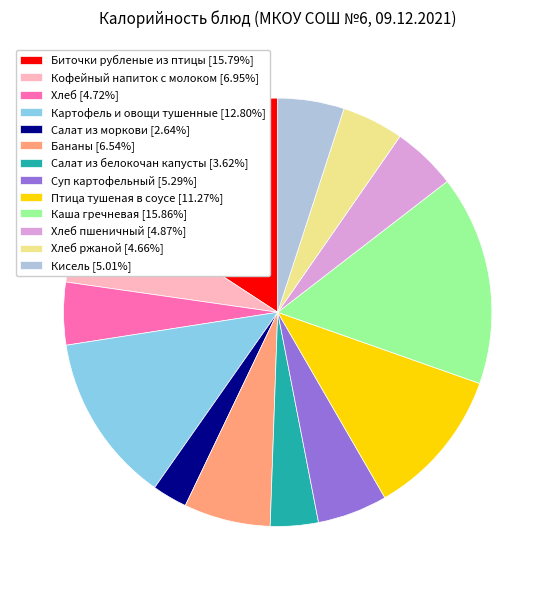

Is the sum of Картофель и овощи тушенные [12.80%] and Хлеб пшеничный [4.87%] greater than half?

No